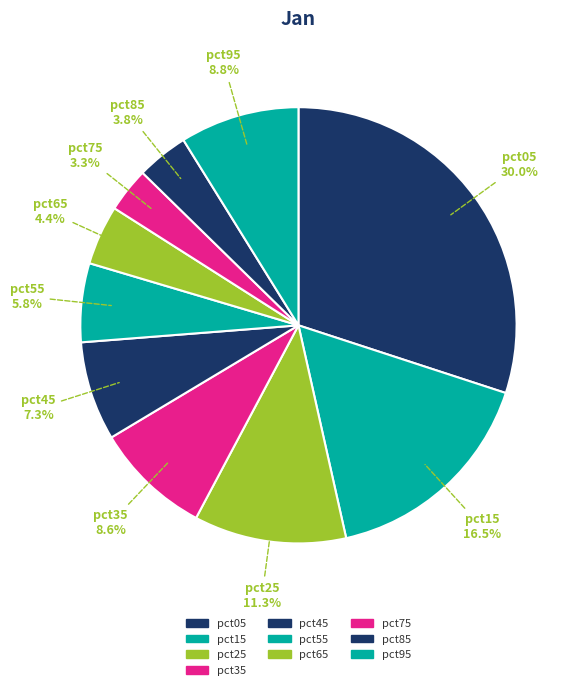

To the nearest percent, what percentage of the pie is pct85?

4%